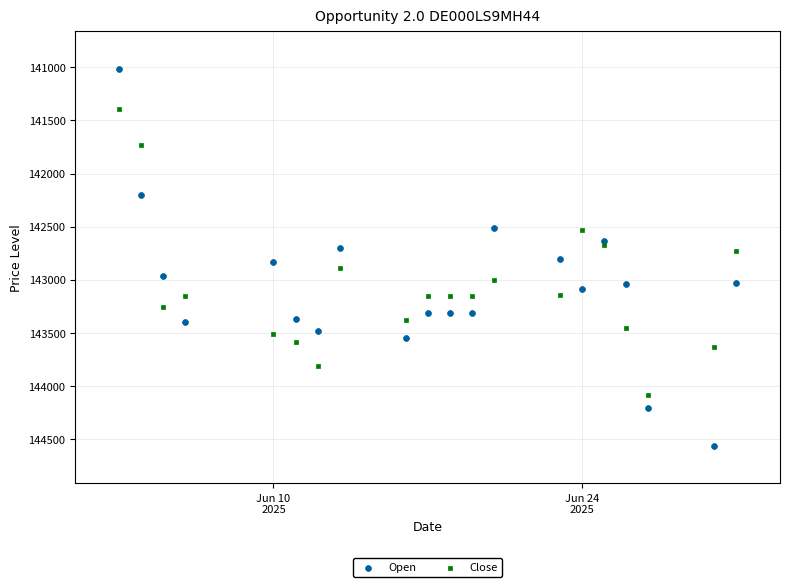

Which series has the largest Y range (max minus min)?

Open